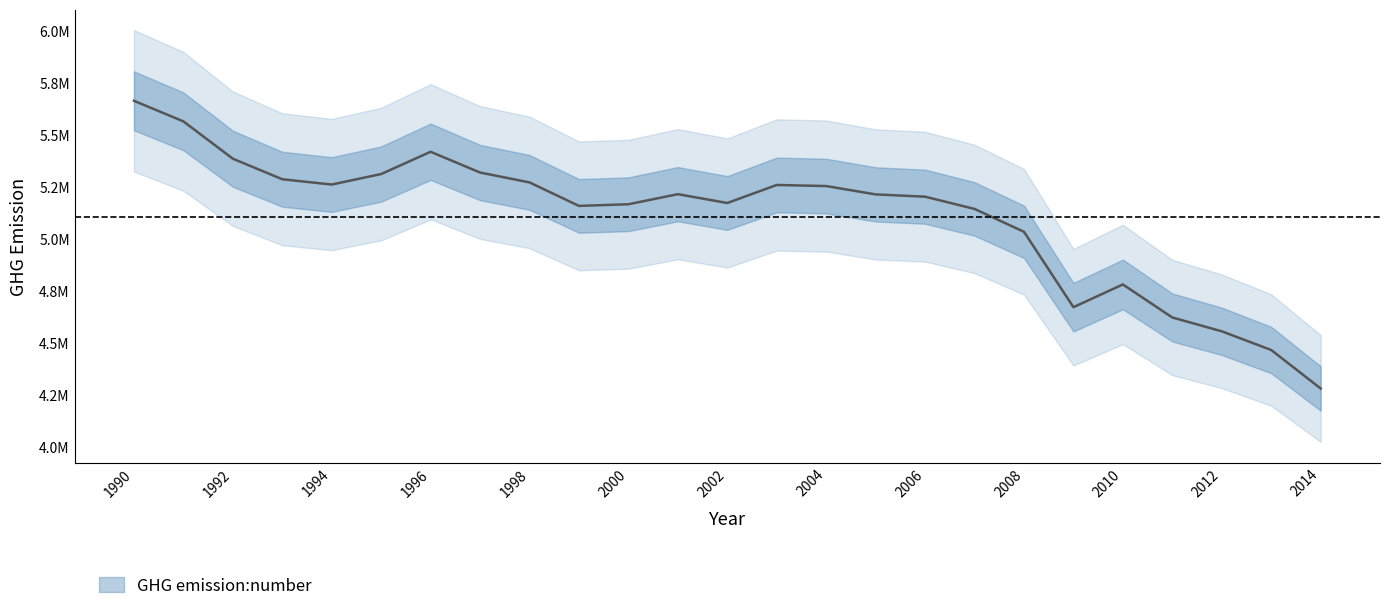

How many lines are shown in the chart?

1